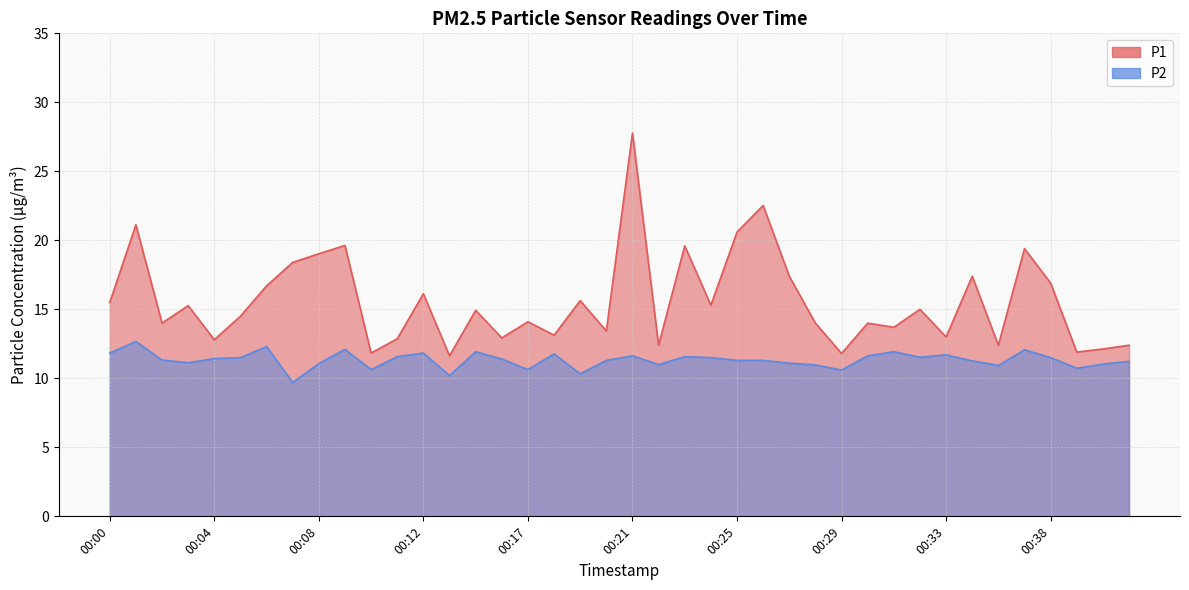

Which series has the largest range (max minus min)?

P1